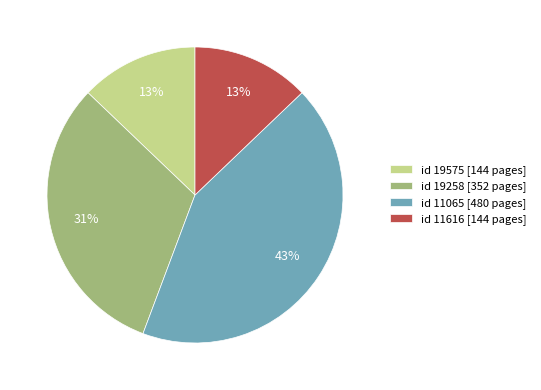

Is there any slice that represents more than half of the pie?

No